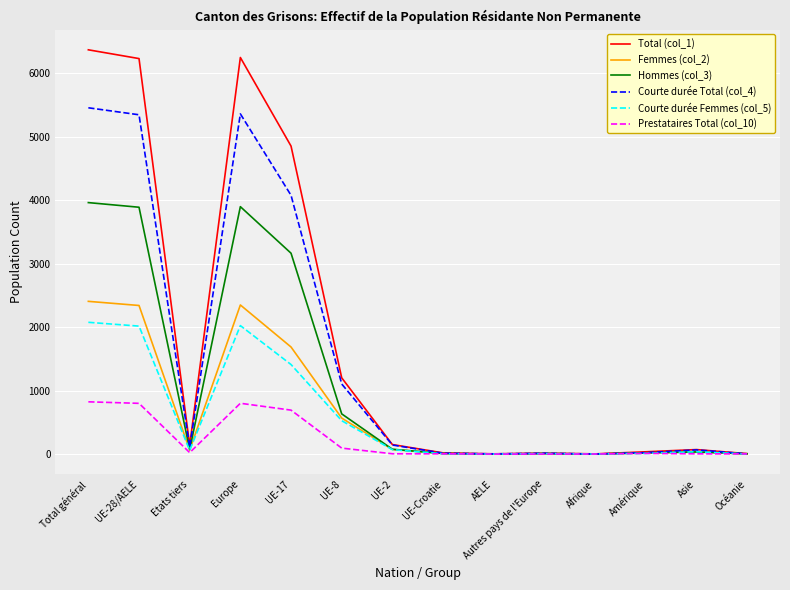

Where is the first local maximum for Courte durée Total (col_4)?

Europe